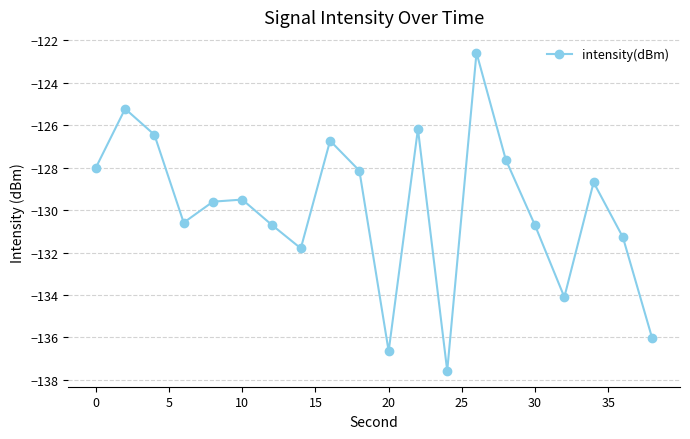

Reading left to right, what are all the values shown in this chart?

-128.0	-125.2	-126.4	-130.6	-129.6	-129.5	-130.7	-131.8	-126.7	-128.1	-136.6	-126.2	-137.6	-122.6	-127.6	-130.7	-134.1	-128.7	-131.3	-136.0